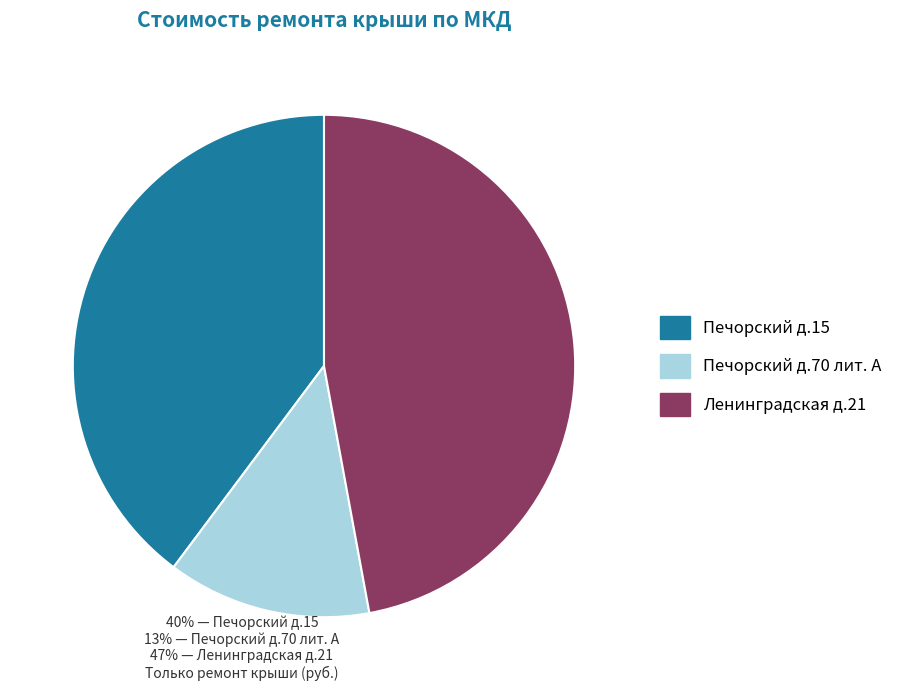

Does Печорский д.70 лит. А represent more than half of the total?

No